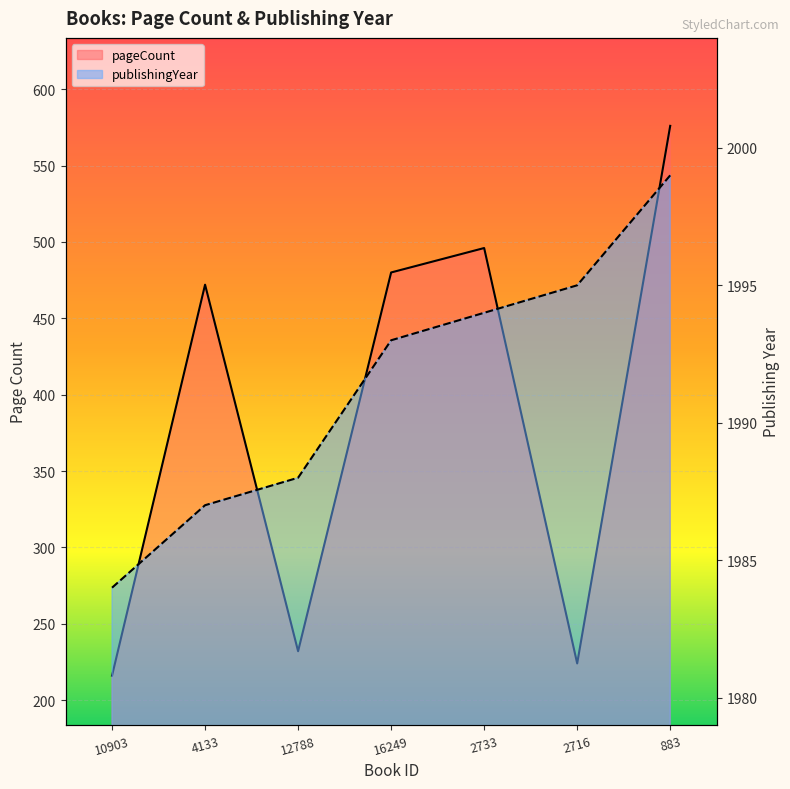

True or false: publishingYear and pageCount cross at least once.

False